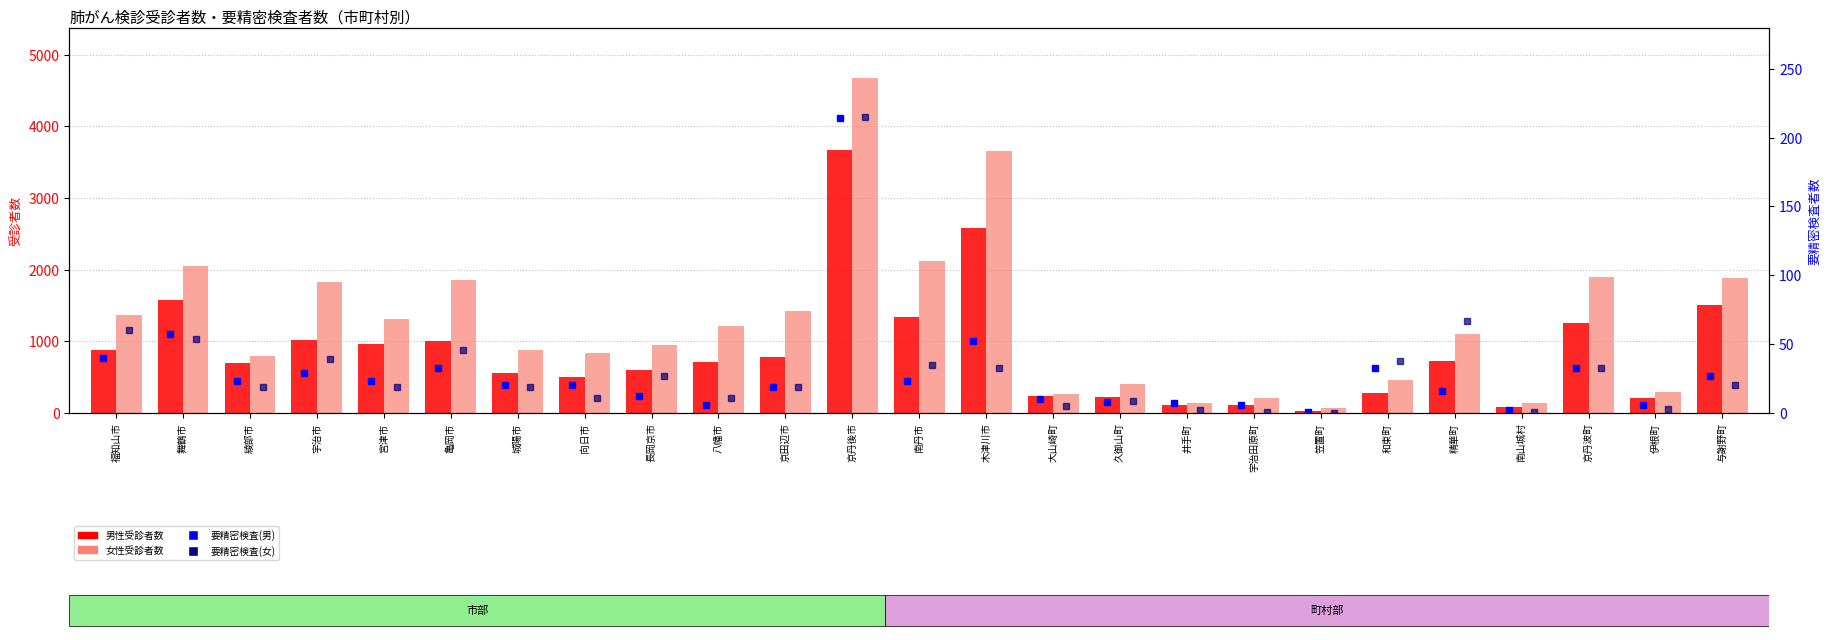

What is the difference between the highest and lowest values at 大山崎町?

262